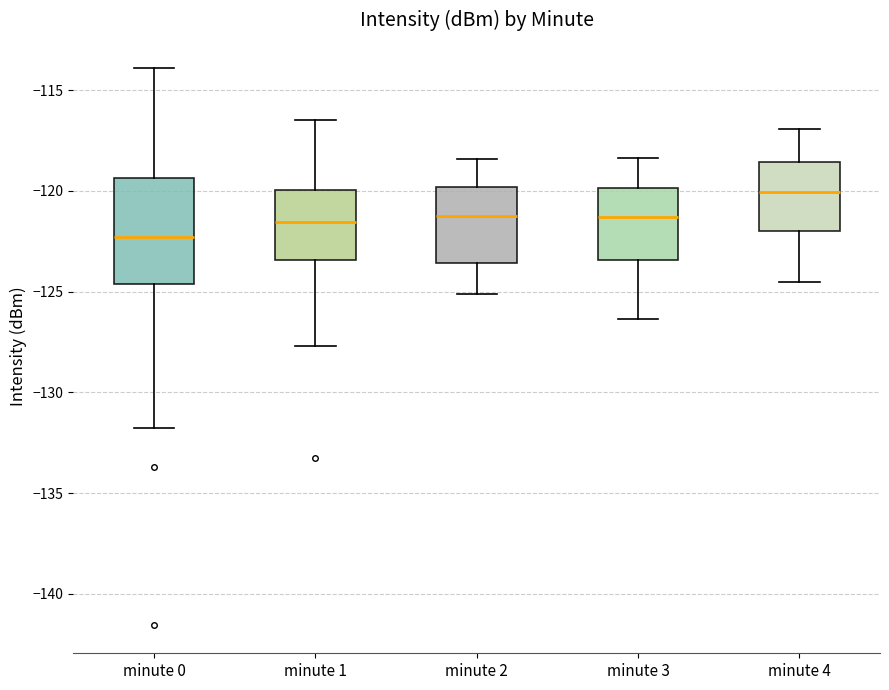

Which box's median line is the lowest?

minute 0